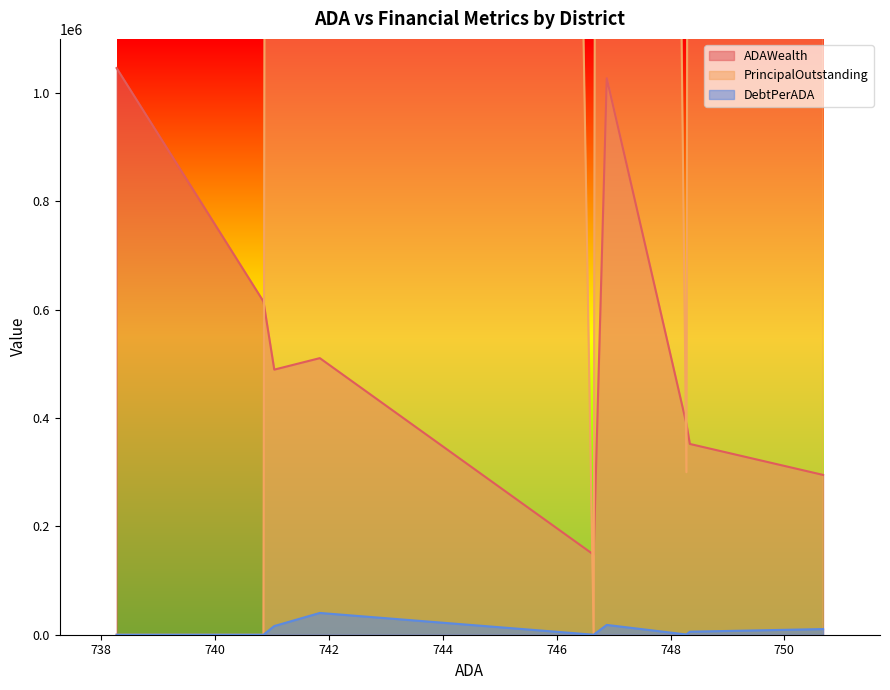

What is the difference between the ADAWealth values at Leonard ISD and Hawley ISD?

158427.0